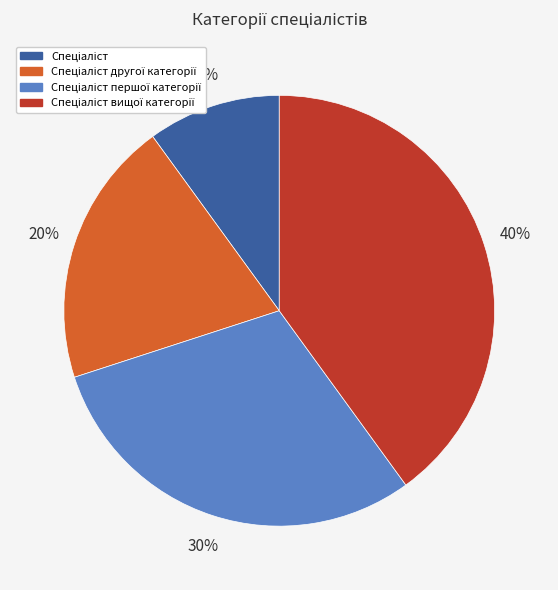

To the nearest percent, what is the difference between the largest and smallest slice percentages?

30%